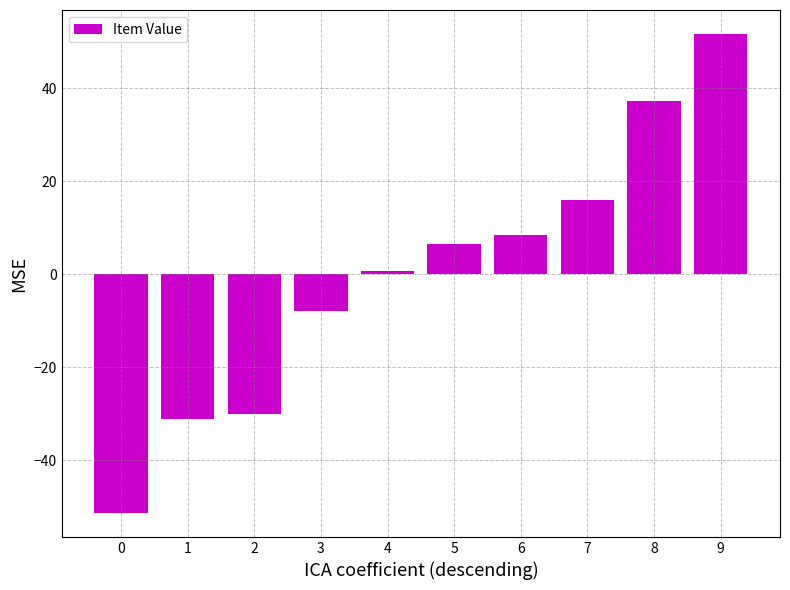

What is the change in value from 1 to 4?

+31.8